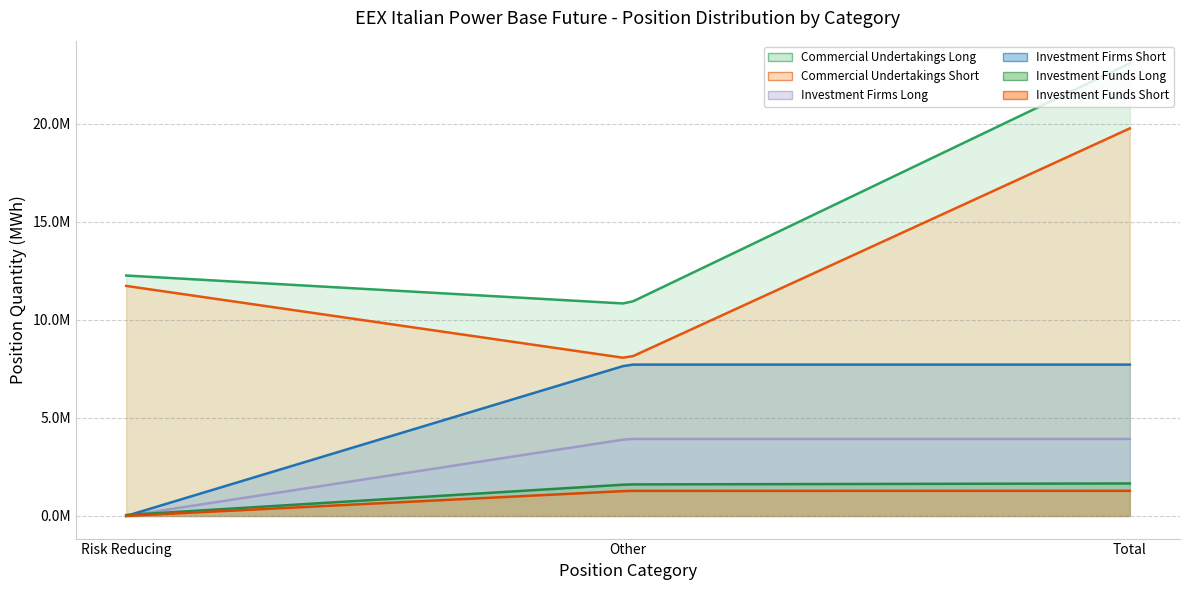

At which label is Investment Funds Long closest to 852383?

Other